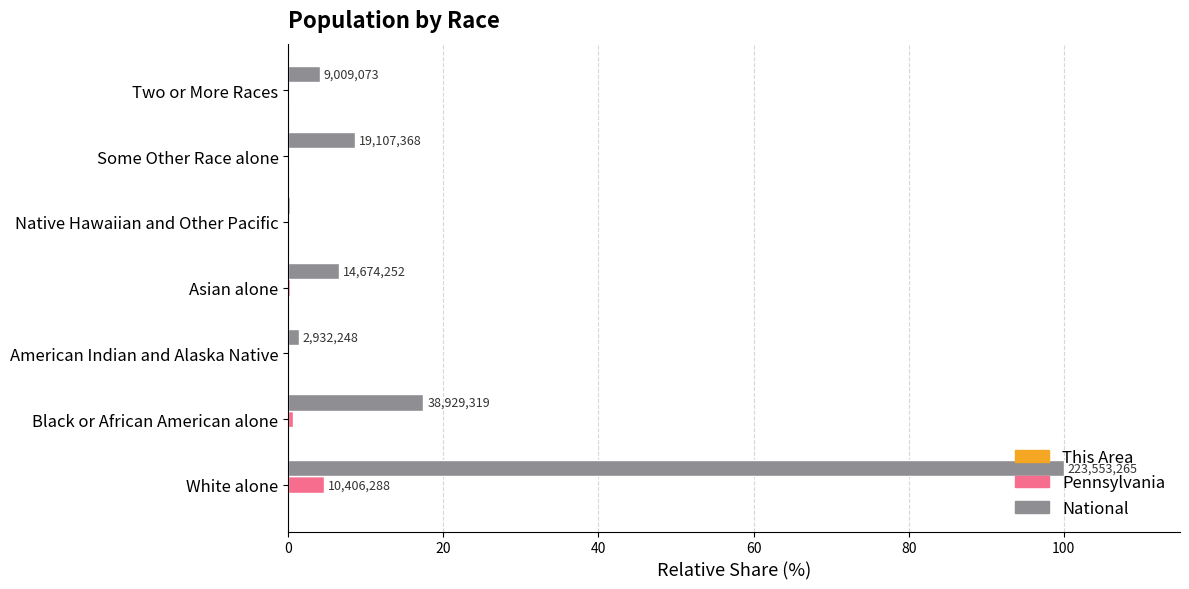

The value of National at Black or African American alone is 5.3. True or false?

False